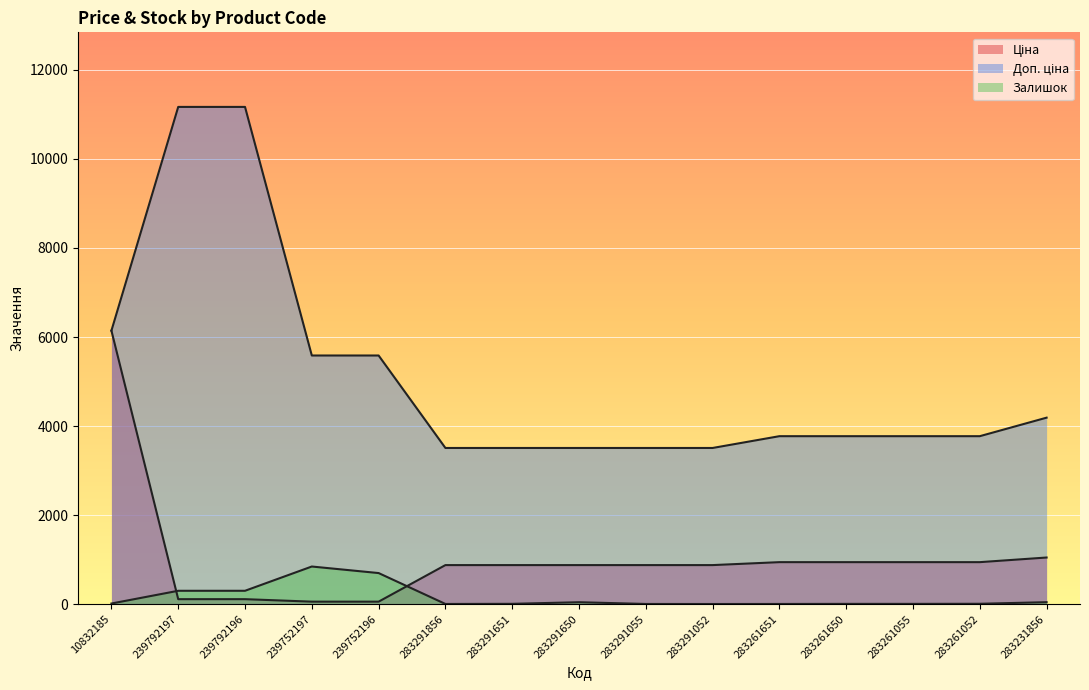

What position from the left is 283231856?

15